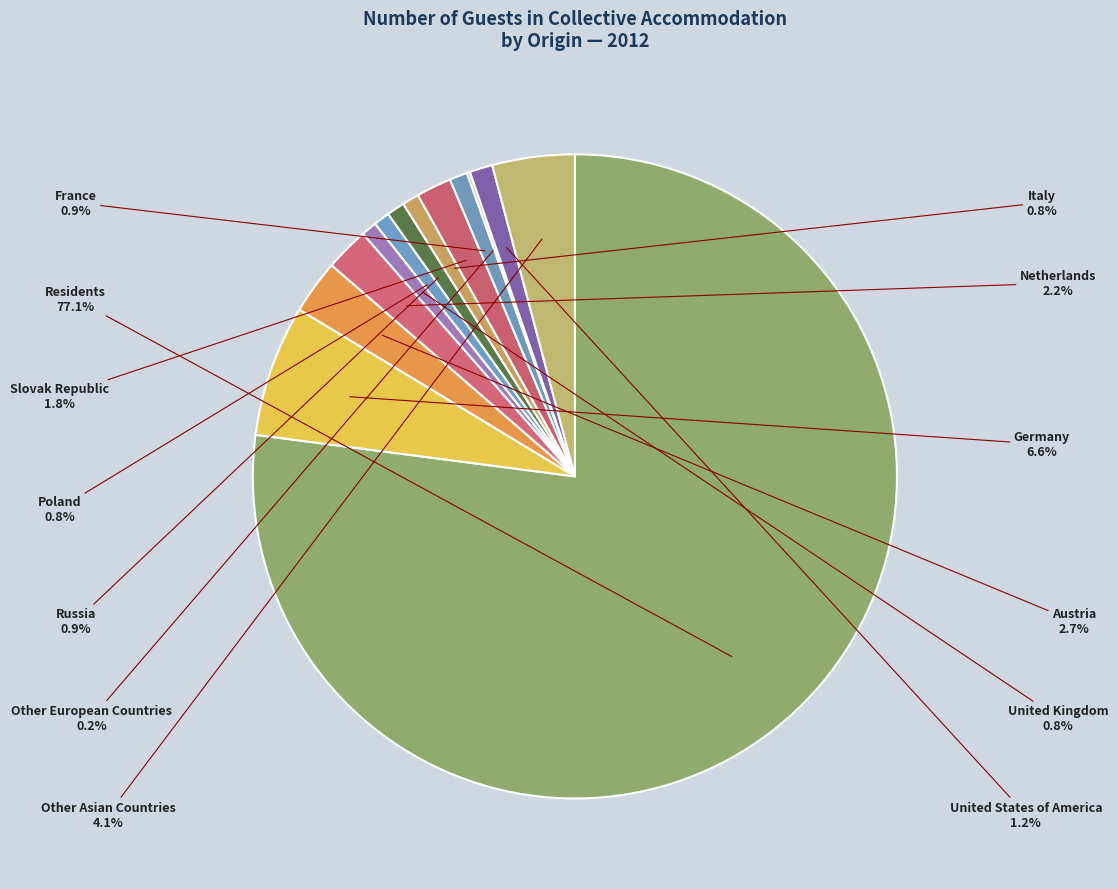

What percentage is the Netherlands slice, to the nearest percent?

2%